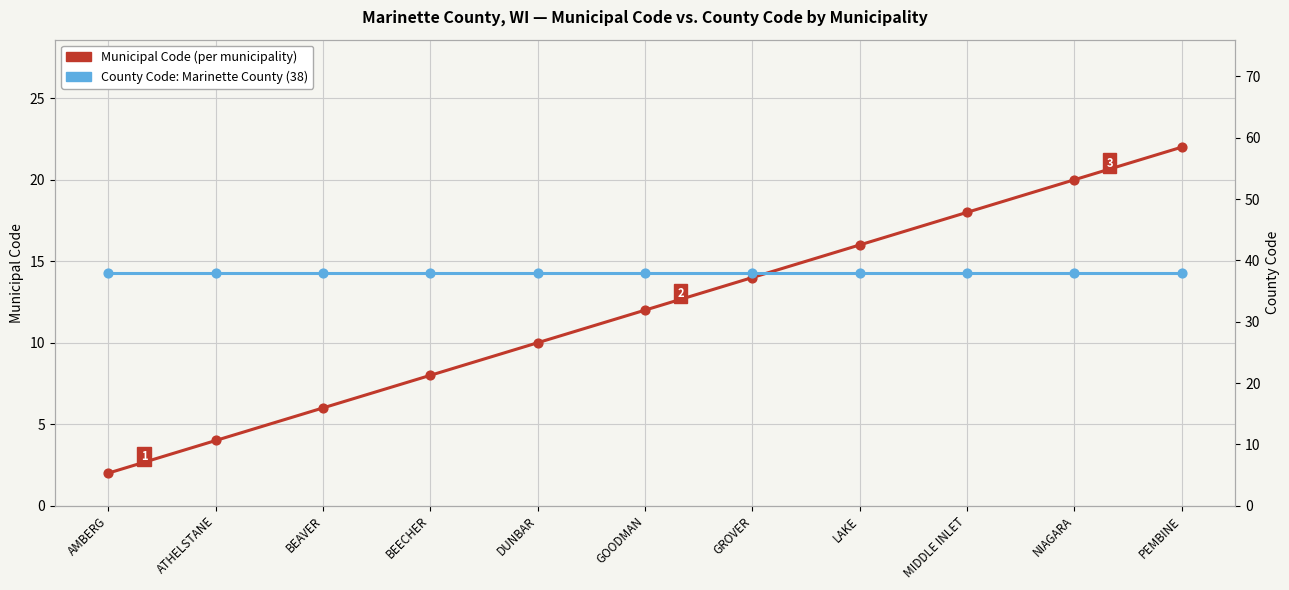

What is the change in value from AMBERG to ATHELSTANE?

+2